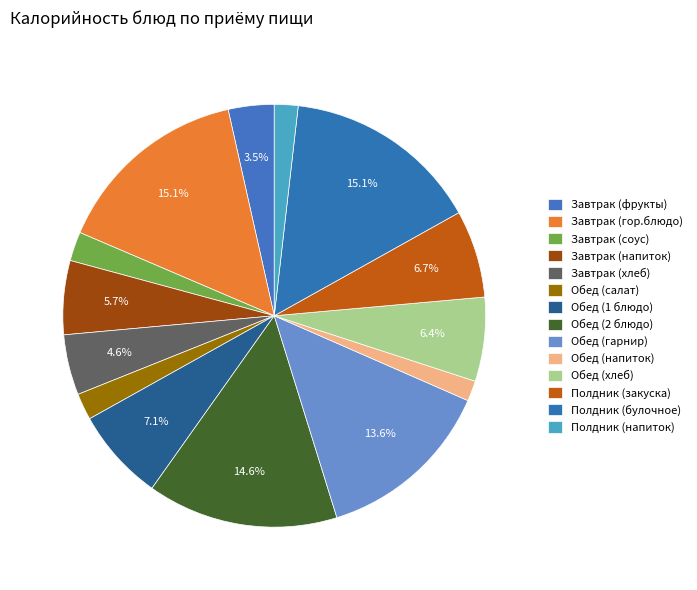

True or false: Обед (2 блюдо) accounts for 15% of the total.

True